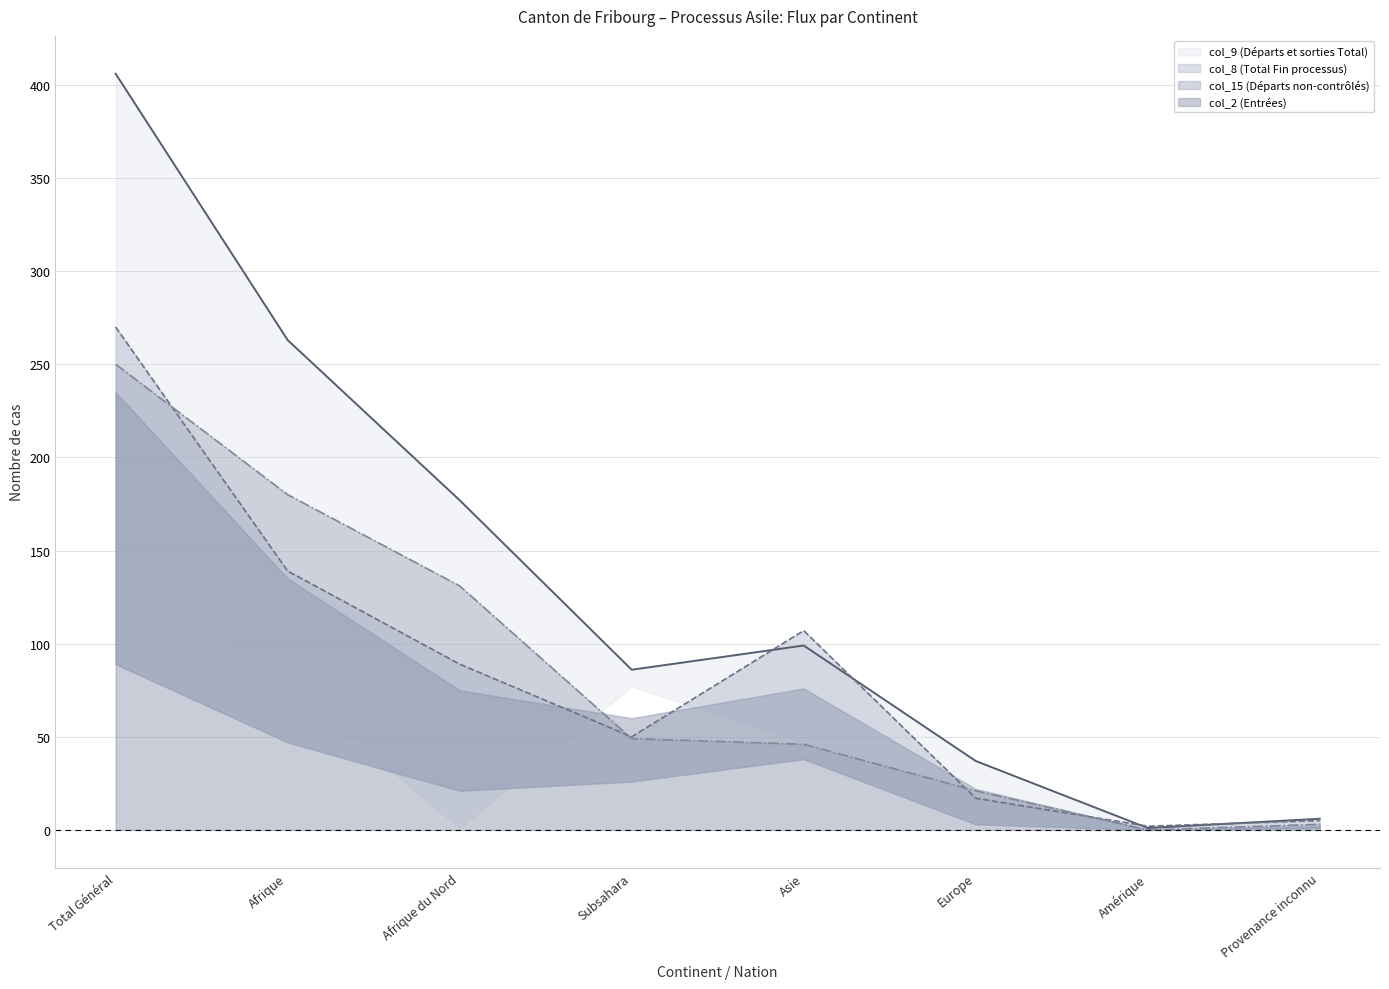

True or false: col_8 (Total Fin processus) (line) has a value of 140 at Asie.

False